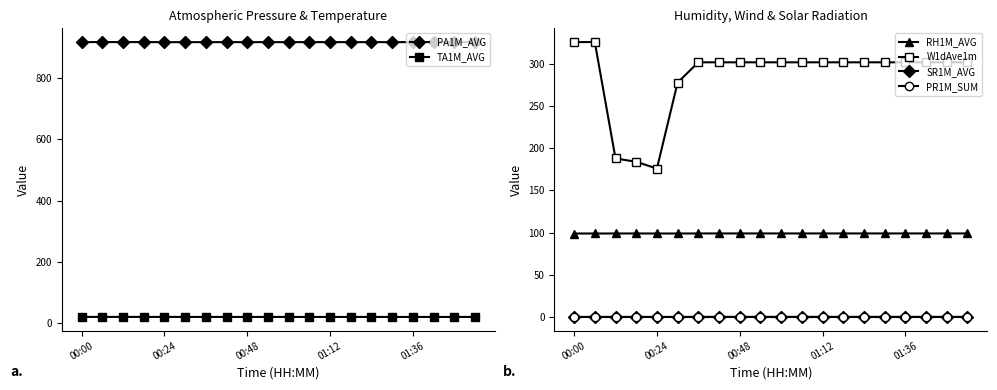

True or false: RH1M_AVG and SR1M_AVG intersect in this chart.

False